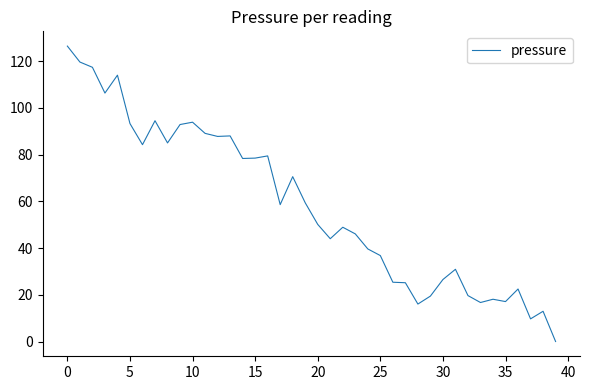

What is the maximum value shown in the chart?

126.4